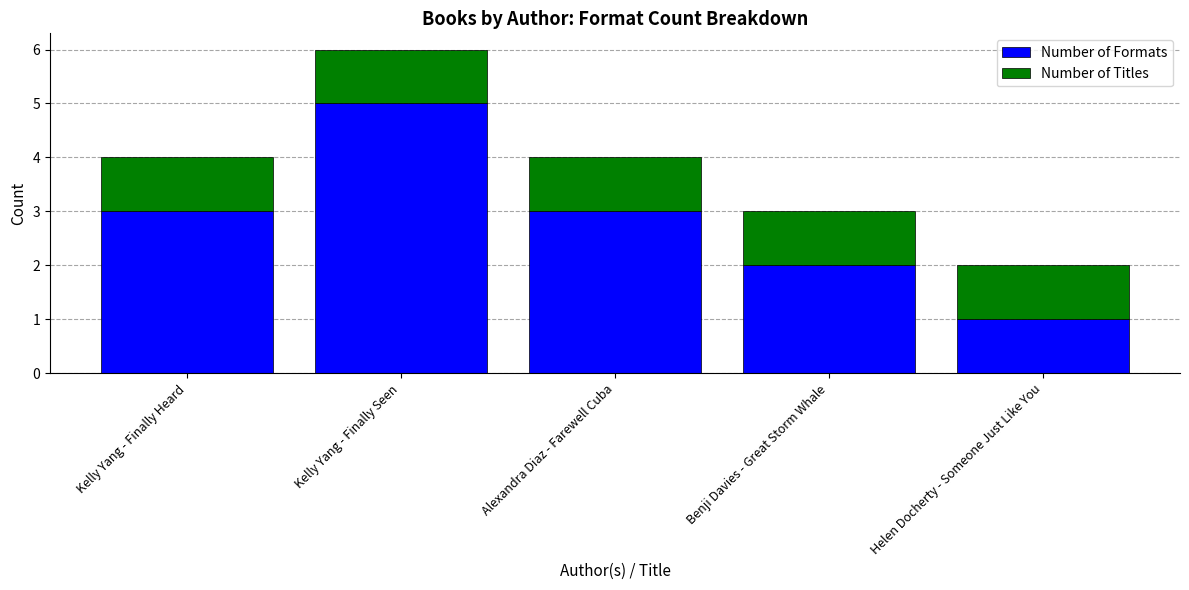

What is the average value of the Number of Formats series?

3